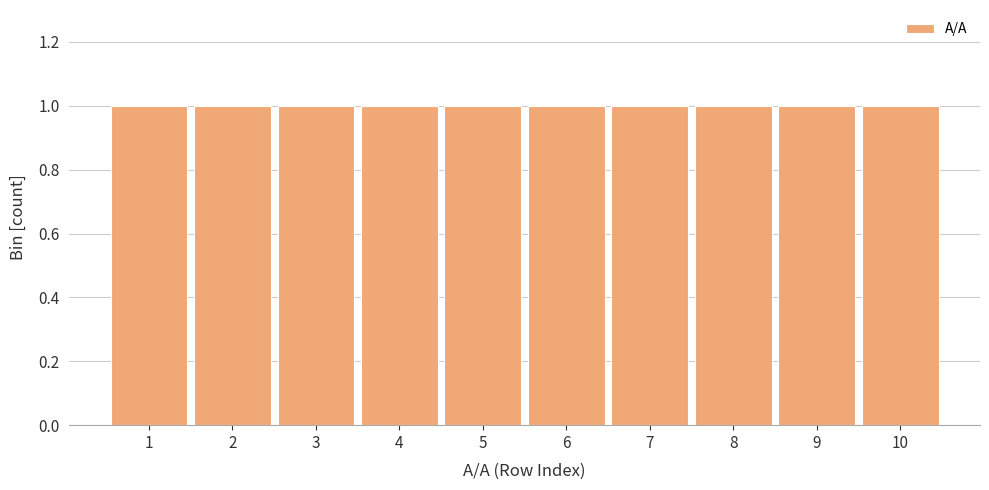

Reading left to right, list every bar in this chart as the range it spans on the x-axis followed by its height. The values are not printed on the chart, so give them approximately, as read against the axis.

0.5 to 1.5: 1
1.5 to 2.5: 1
2.5 to 3.5: 1
3.5 to 4.5: 1
4.5 to 5.5: 1
5.5 to 6.5: 1
6.5 to 7.5: 1
7.5 to 8.5: 1
8.5 to 9.5: 1
9.5 to 10.5: 1